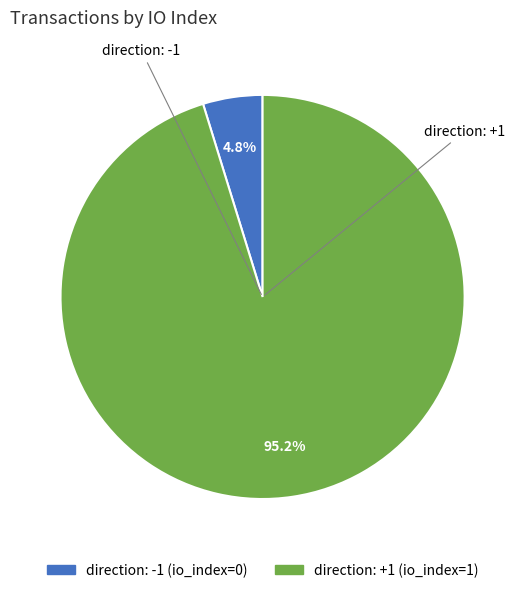

Does direction: +1 represent more than half of the total?

Yes